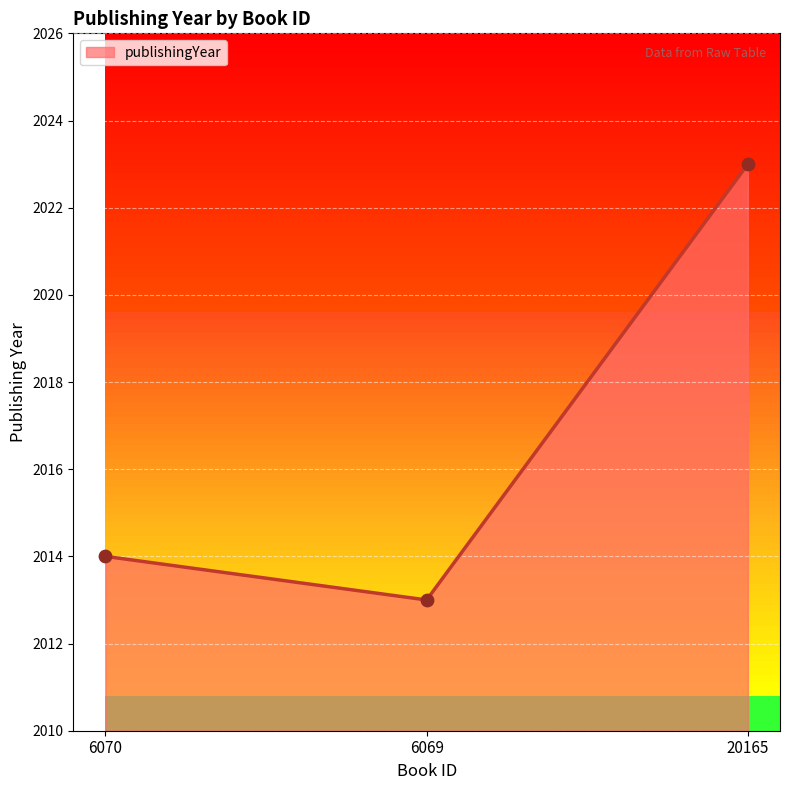

Approximately how many times larger is the value at 6070 compared to 6069?

1.0